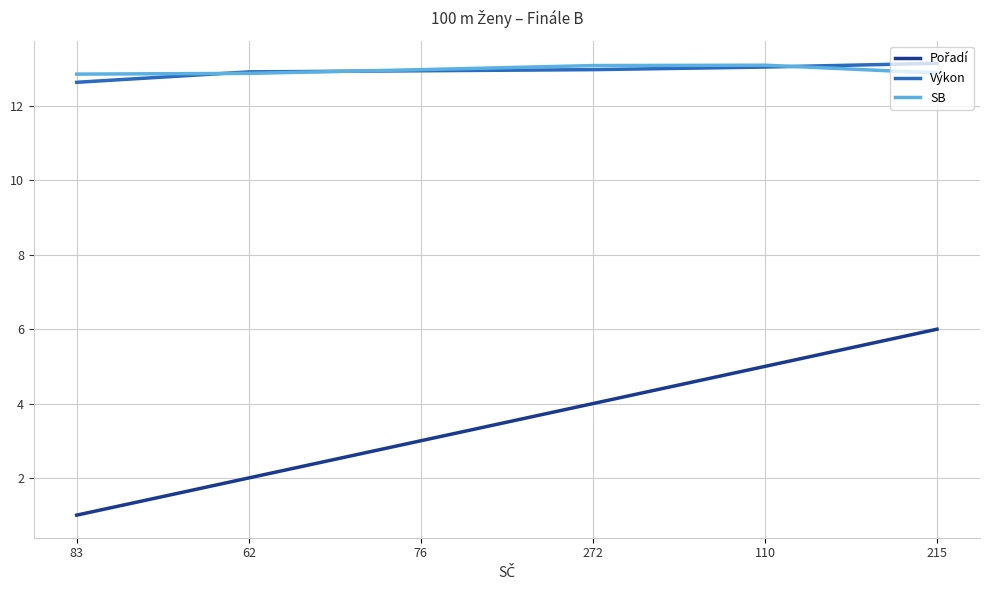

At how many categories does at least one series exceed 8?

6